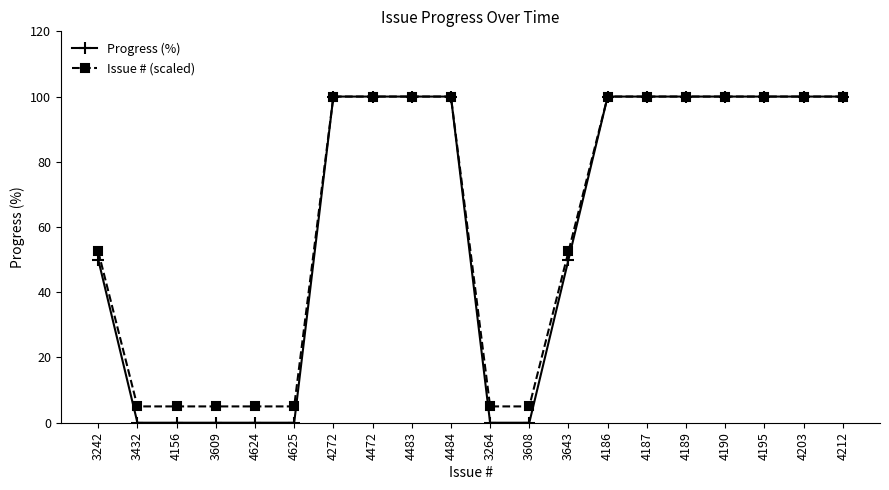

What is the sum of the Issue # (scaled) values at 4624 and 3242?

57.5